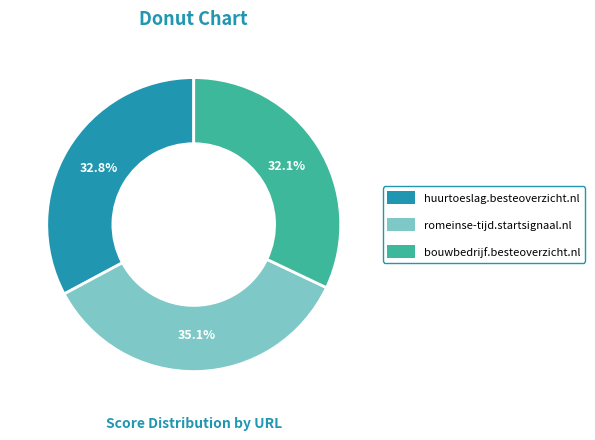

Rank the categories by value from lowest to highest.

bouwbedrijf.besteoverzicht.nl, huurtoeslag.besteoverzicht.nl, romeinse-tijd.startsignaal.nl